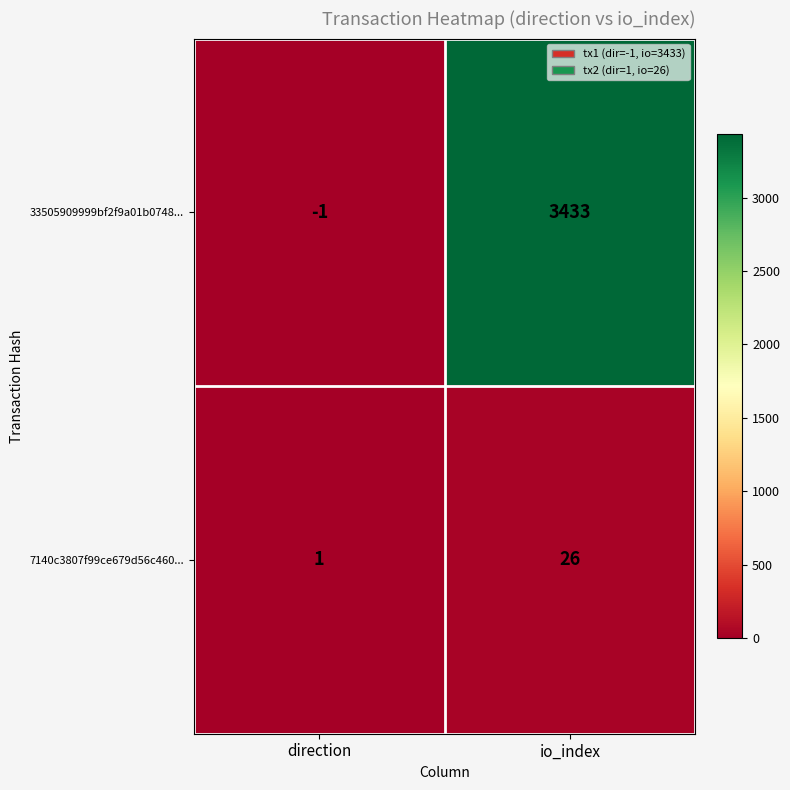

List the labels in order of 7140c3807f99ce679d56c460... value, smallest first.

direction, io_index